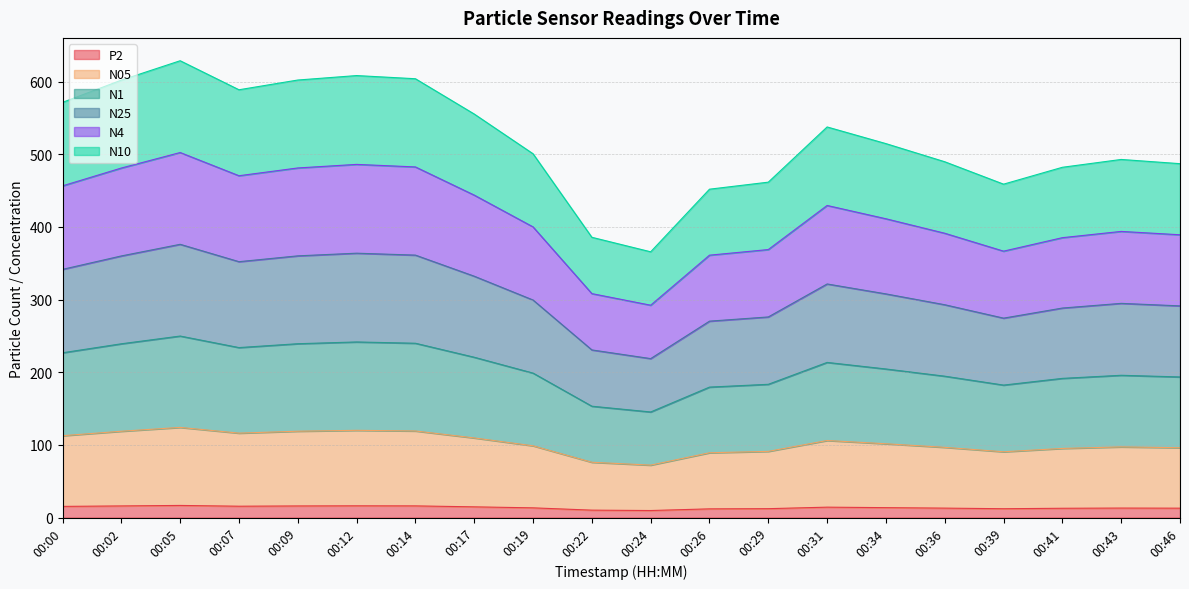

True or false: N4 has a value of 817.7 at 00:07.

False